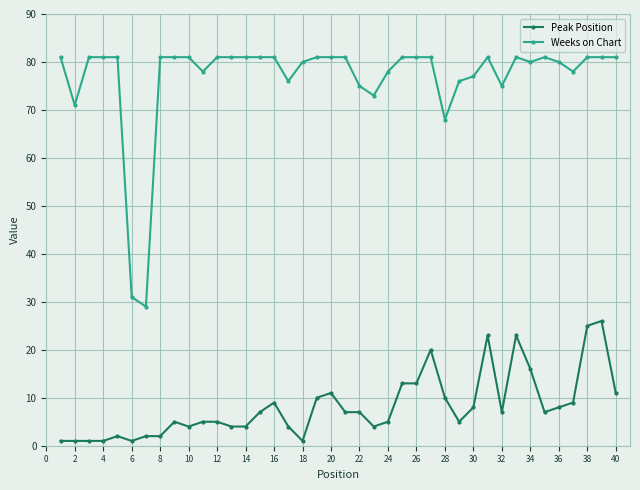

What is the value of the Peak Position point at the 15th from the left?

7